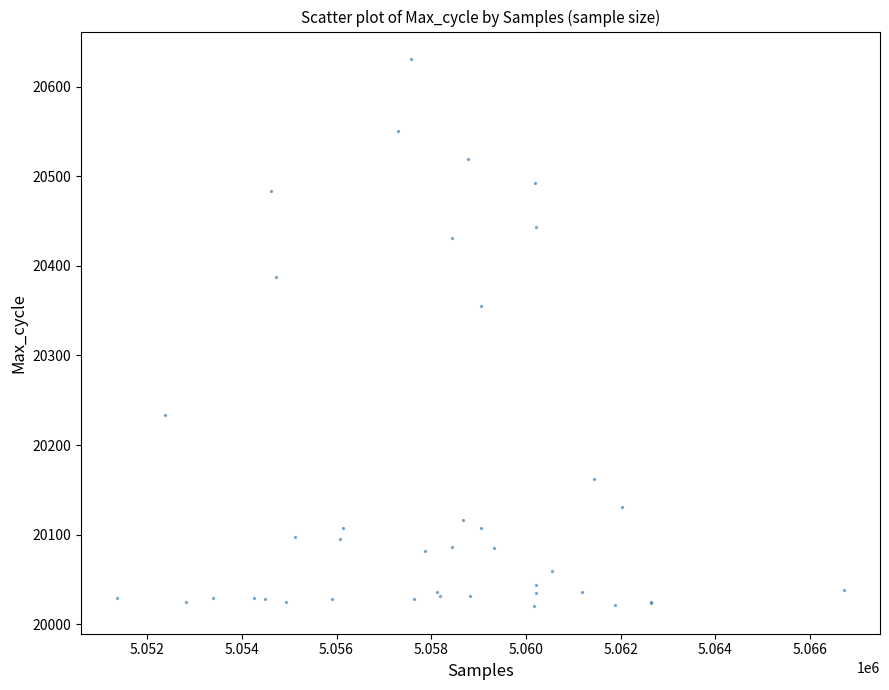

What Y value in the scatter plot is closest to 20325?

20355